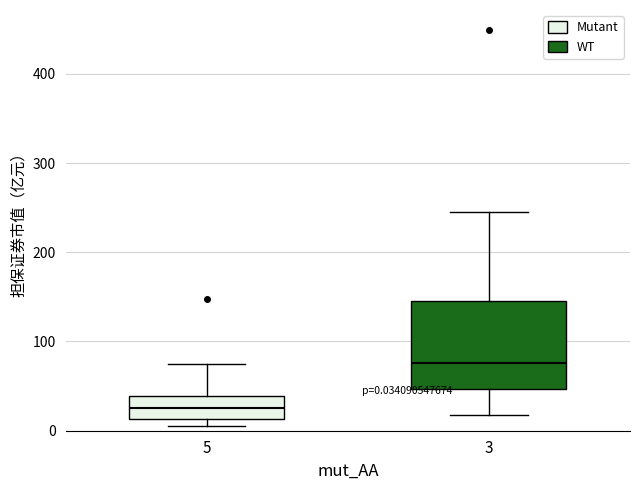

Which box's median line is the lowest?

5